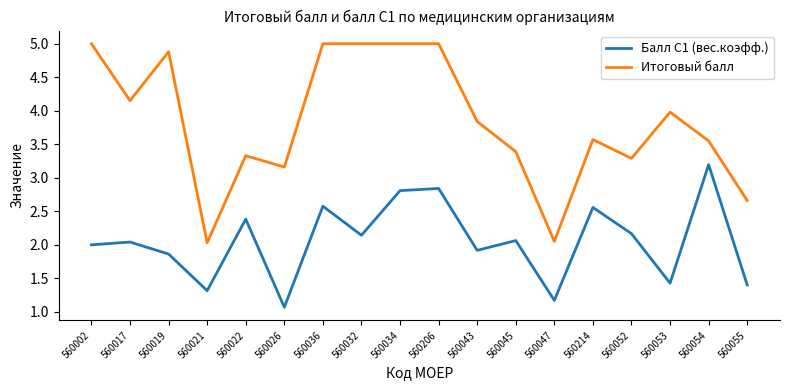

The value of Итоговый балл at 560036 is 5.0. True or false?

True